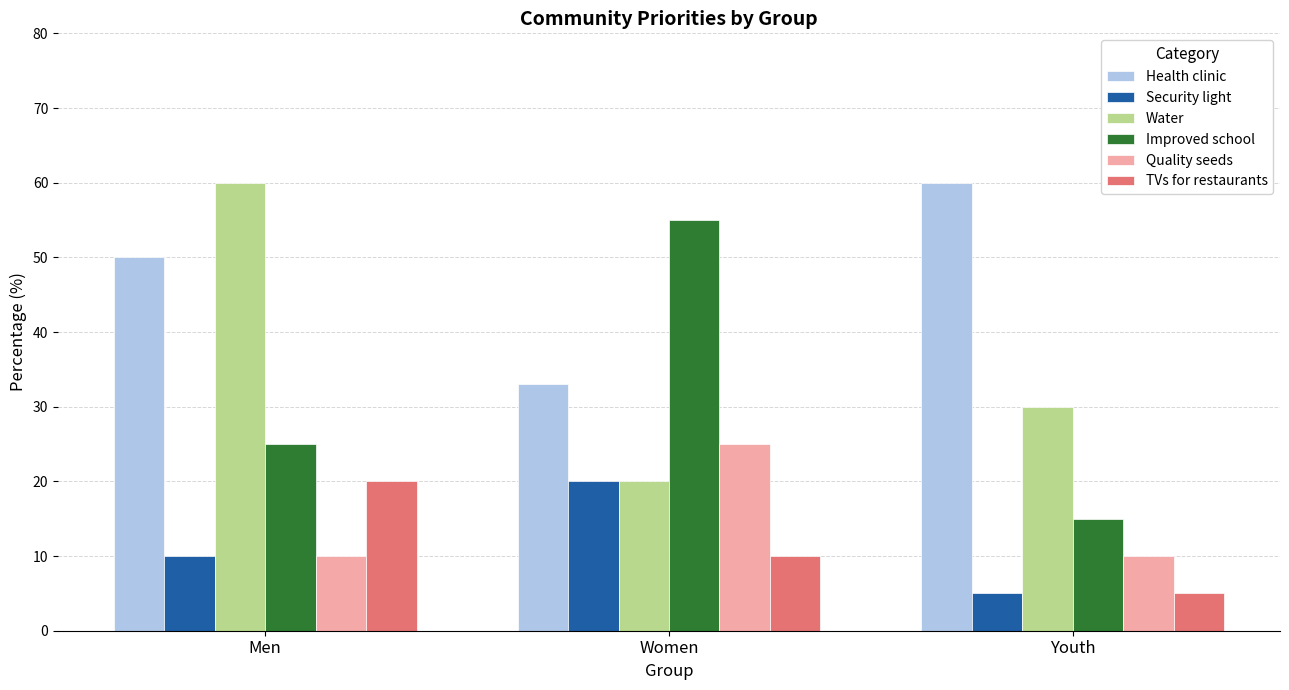

What is the minimum value shown in the chart?

5